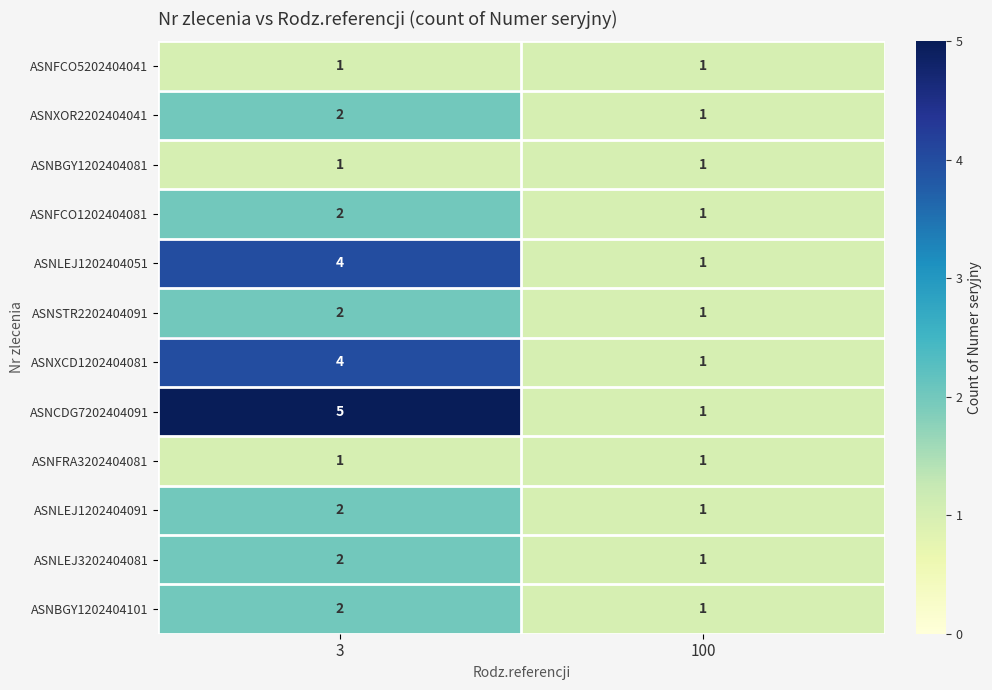

What is the sum of the ASNLEJ1202404091 values at 3 and 100?

3